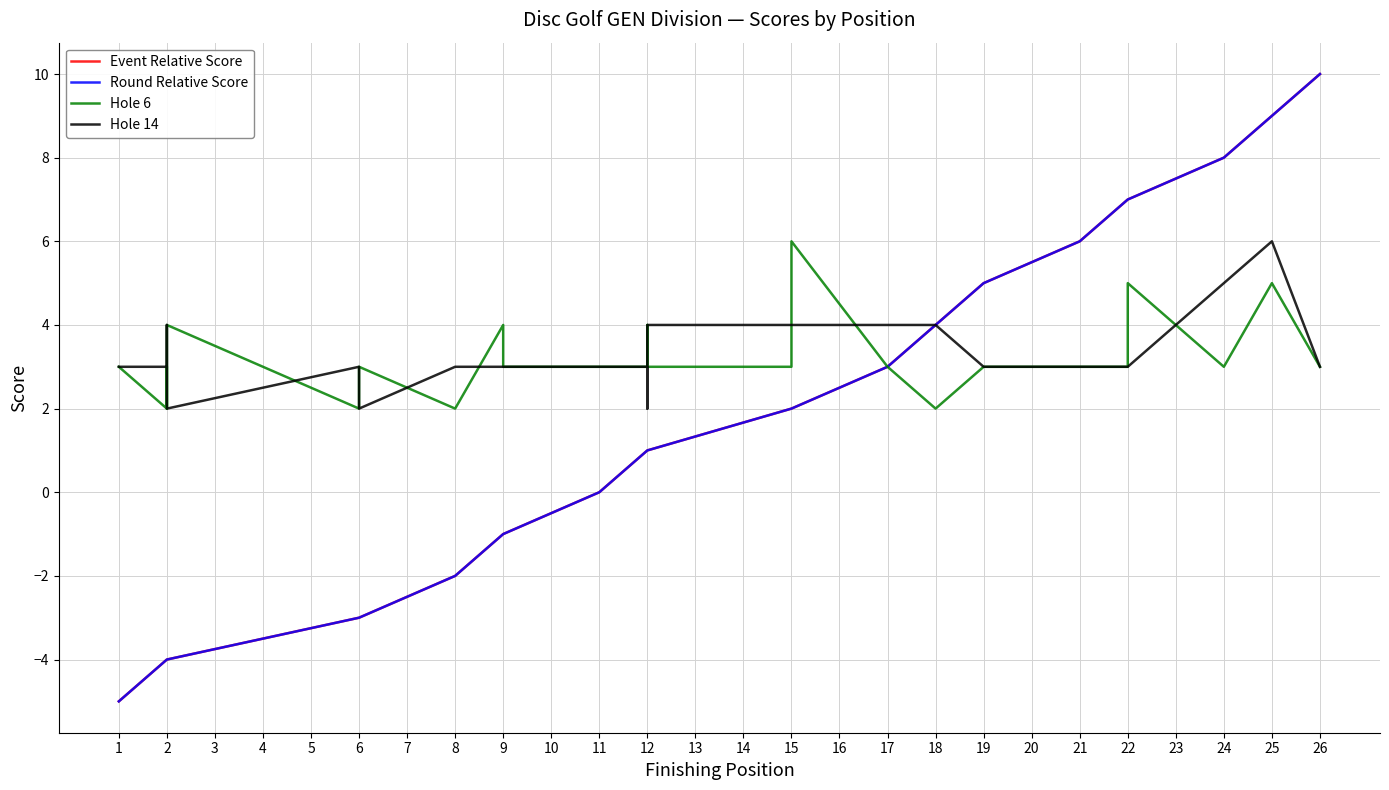

True or false: Hole 14 and Event Relative Score intersect in this chart.

False